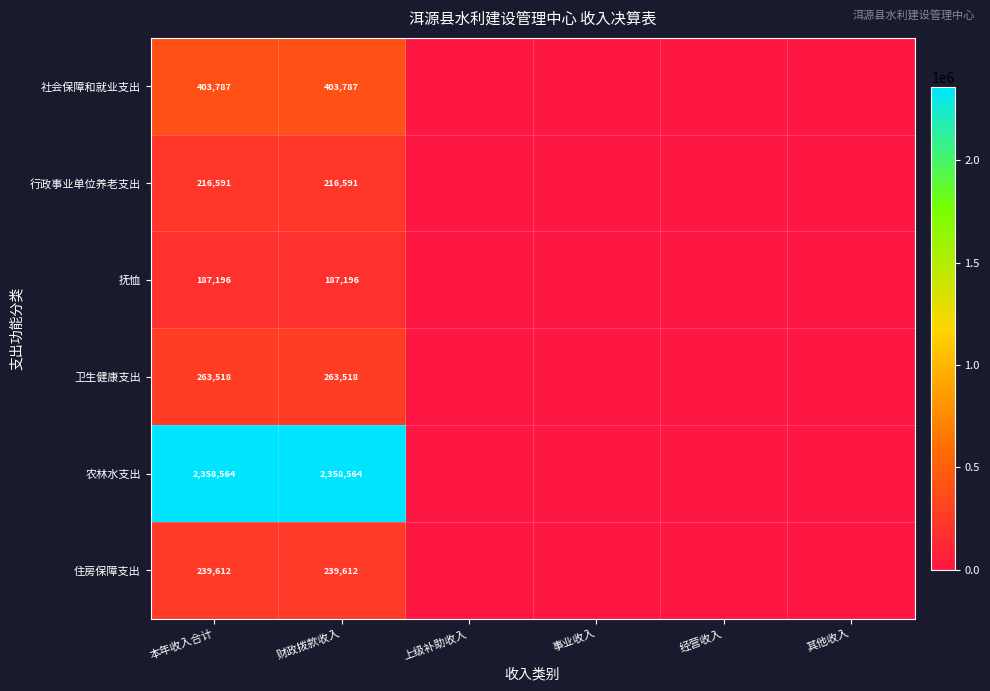

True or false: 社会保障和就业支出 has a value of 403787 at 财政拨款收入.

True